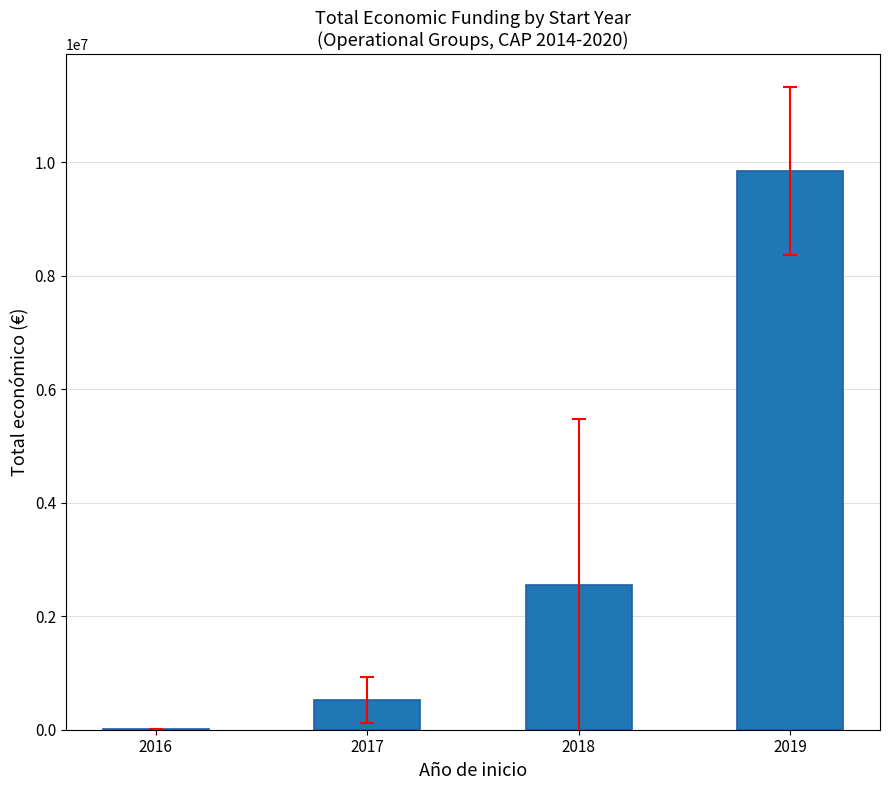

Count the number of values greater than 2558251.

2